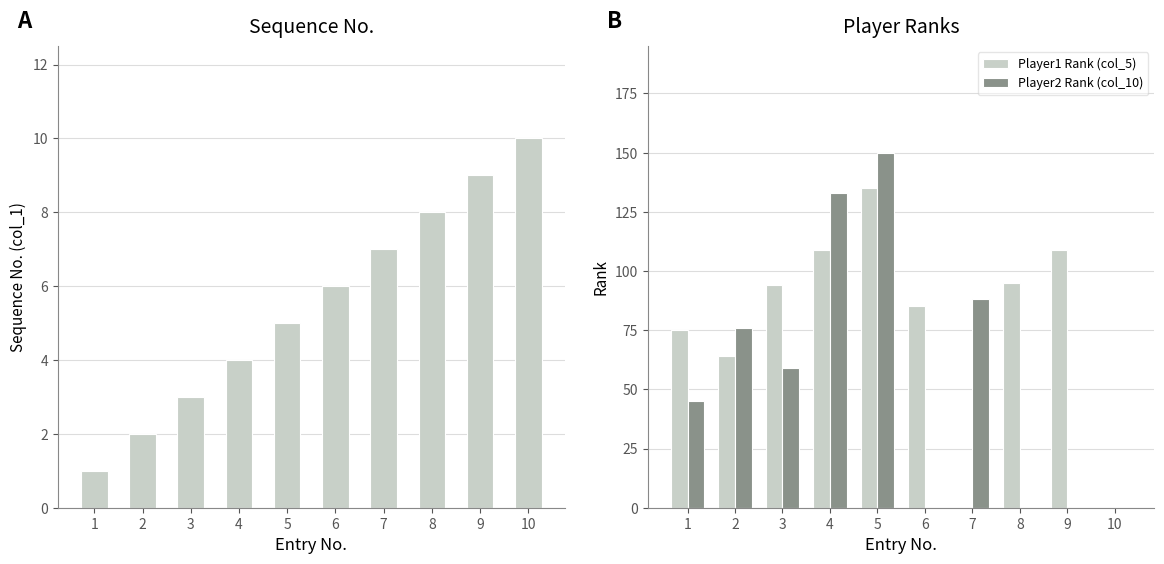

What is the spread (max minus min) of values at 10?

10